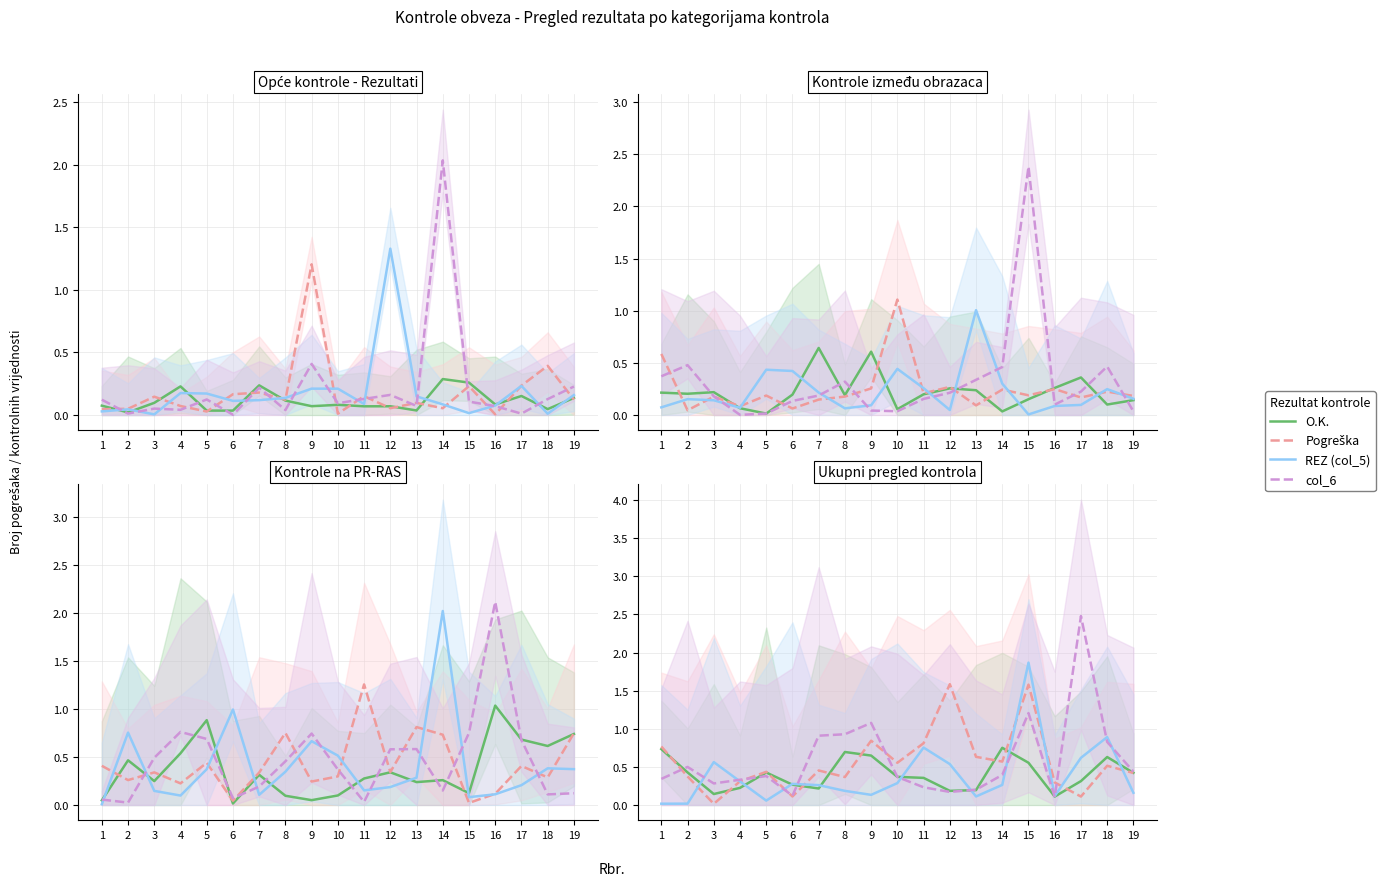

In col_6, how many points are higher than both neighbors (excluding endpoints)?

5